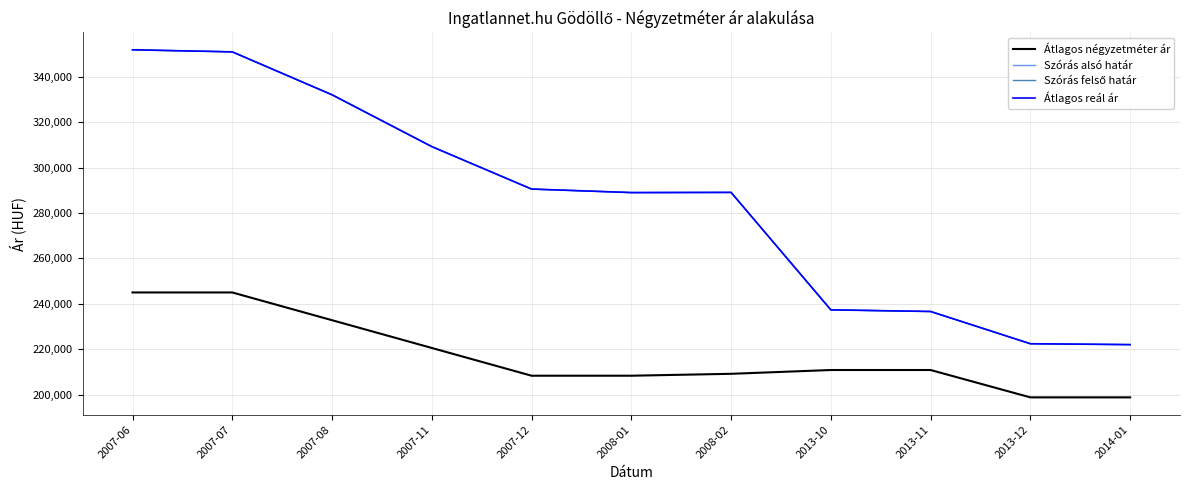

Is the value of Szórás felső határ at 2013-12 greater than the value of Szórás alsó határ at 2007-11?

No